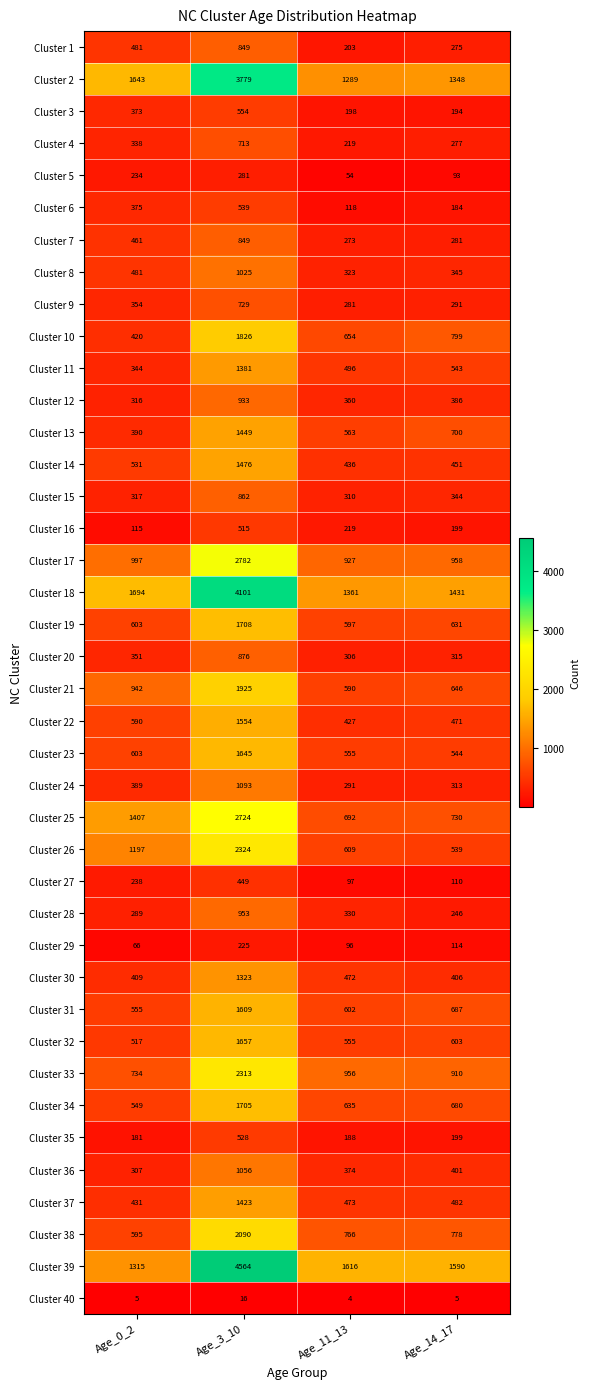

The value of Cluster 10 at Age_3_10 is 848. True or false?

False